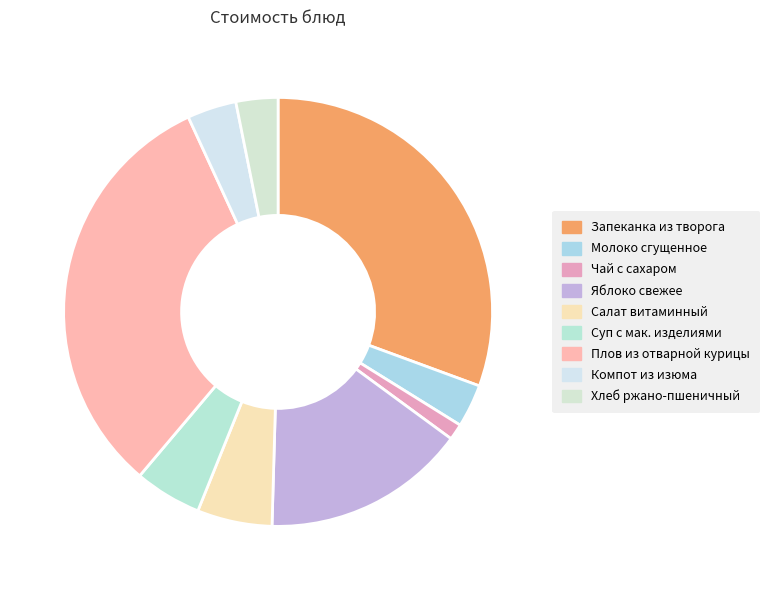

What is the largest slice in the pie chart?

Плов из отварной курицы